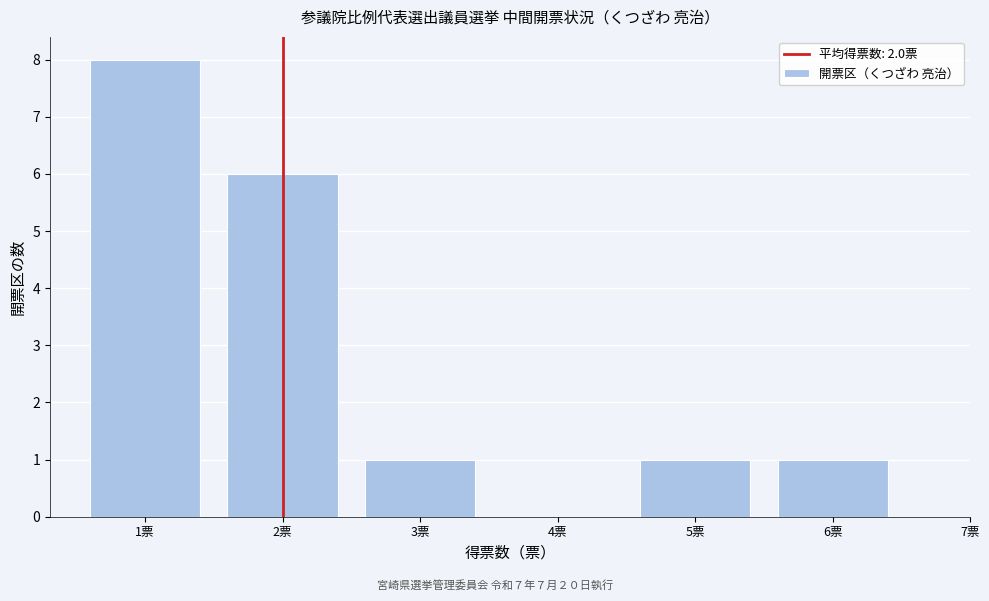

Reading right to left, what are all the values shown in this chart?

6票=1	5票=1	3票=1	2票=6	1票=8